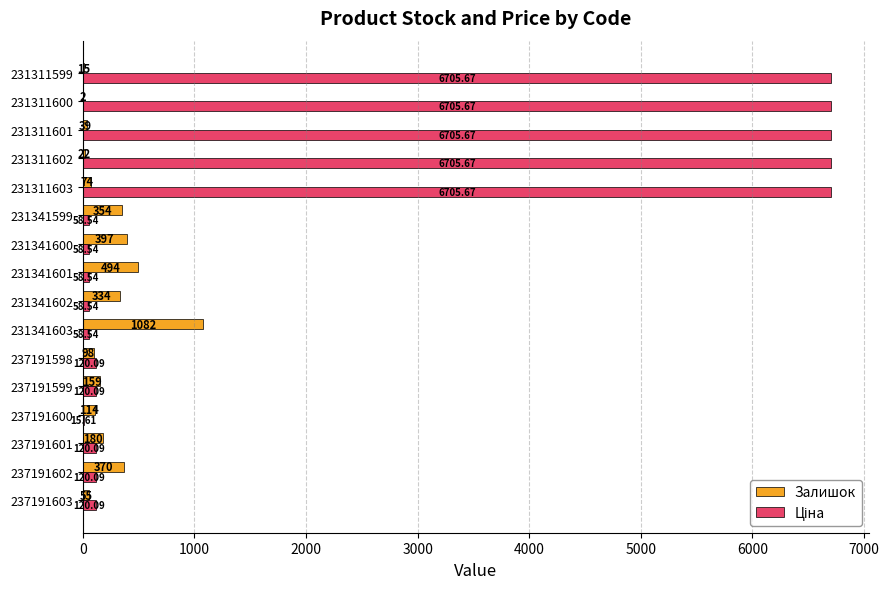

Which series changed the most between 237191601 and 231341601?

Залишок